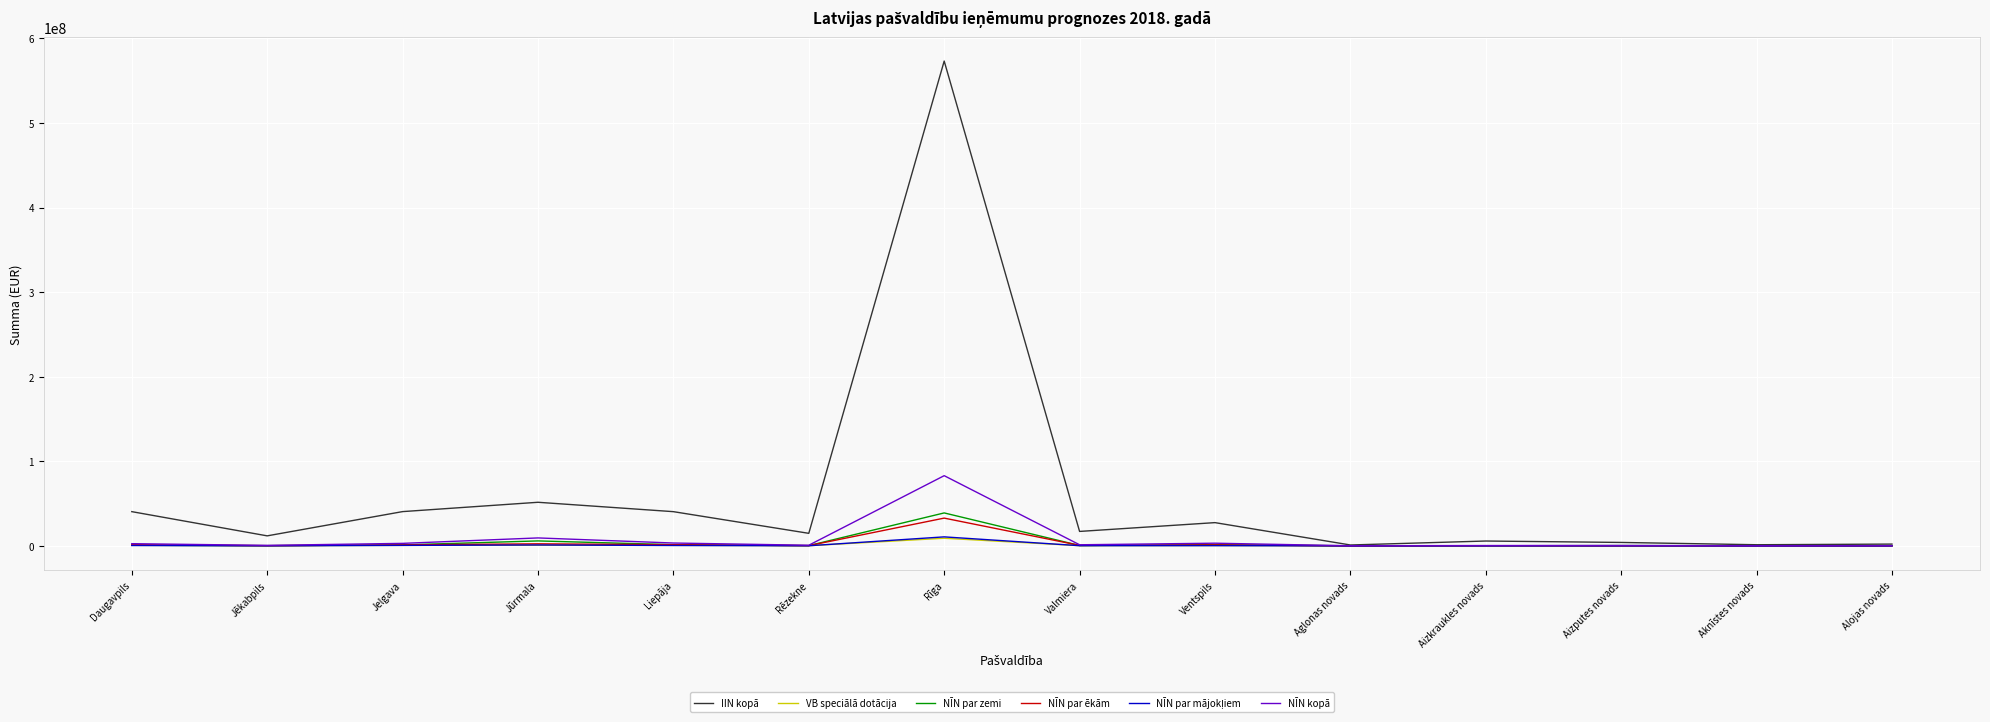

True or false: IIN kopā has a value of 905365757.9 at Rīga.

False